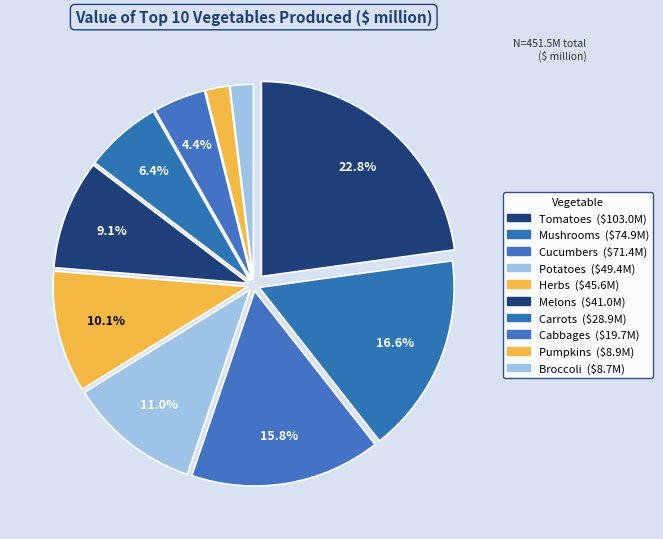

Is Cucumbers the majority of the pie?

No